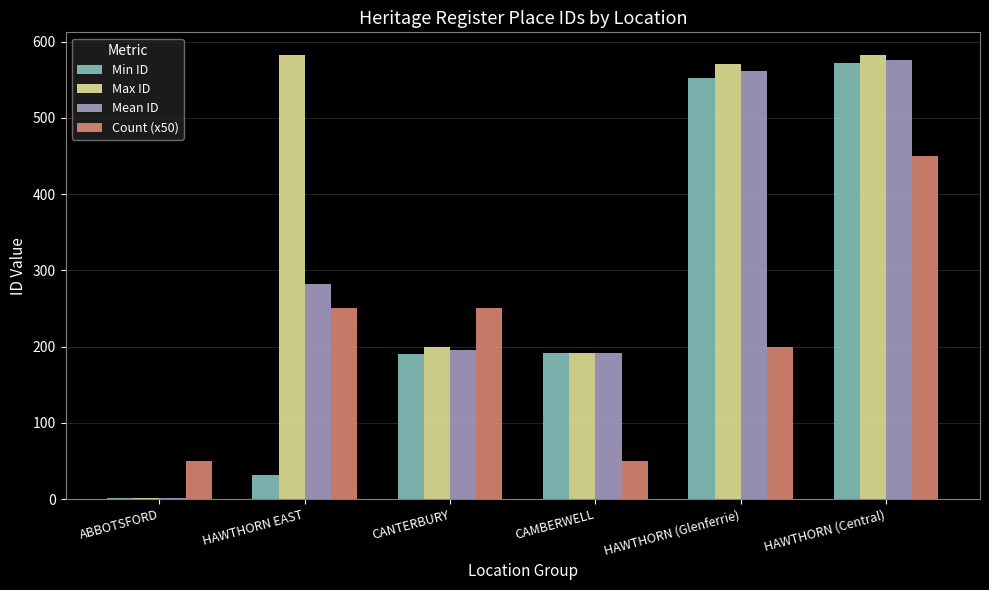

Rank the series by their average value, from highest to lowest.

Max ID, Mean ID, Min ID, Count (x50)